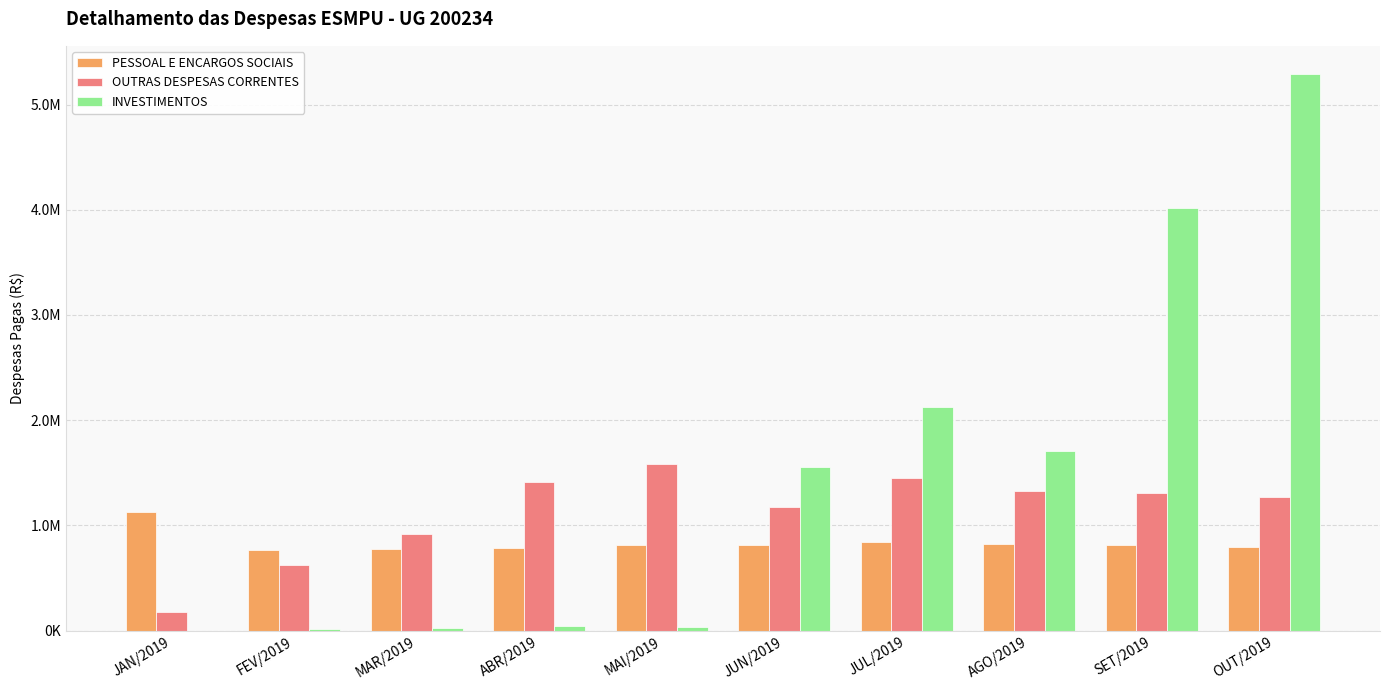

What is the label of the 2nd bar from the right?

SET/2019